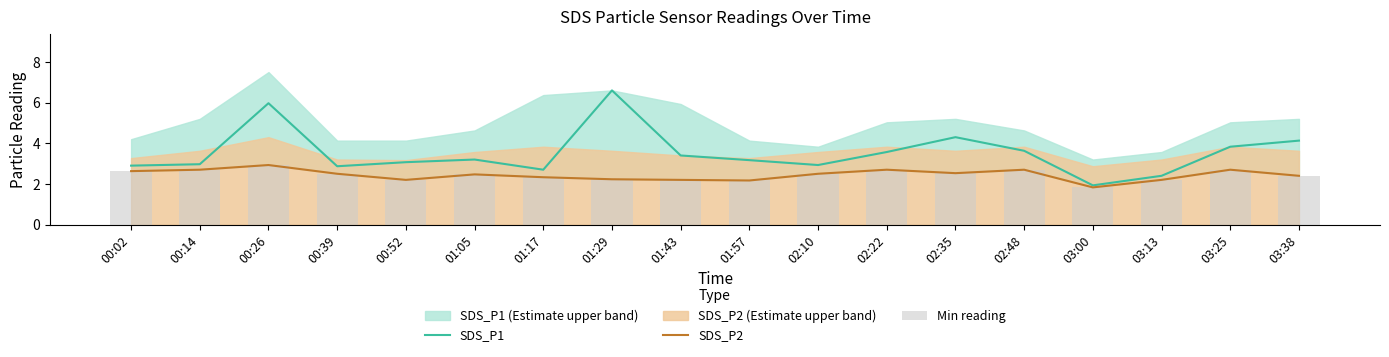

Is it true that SDS_P2 equals 0.7 at 00:52?

False